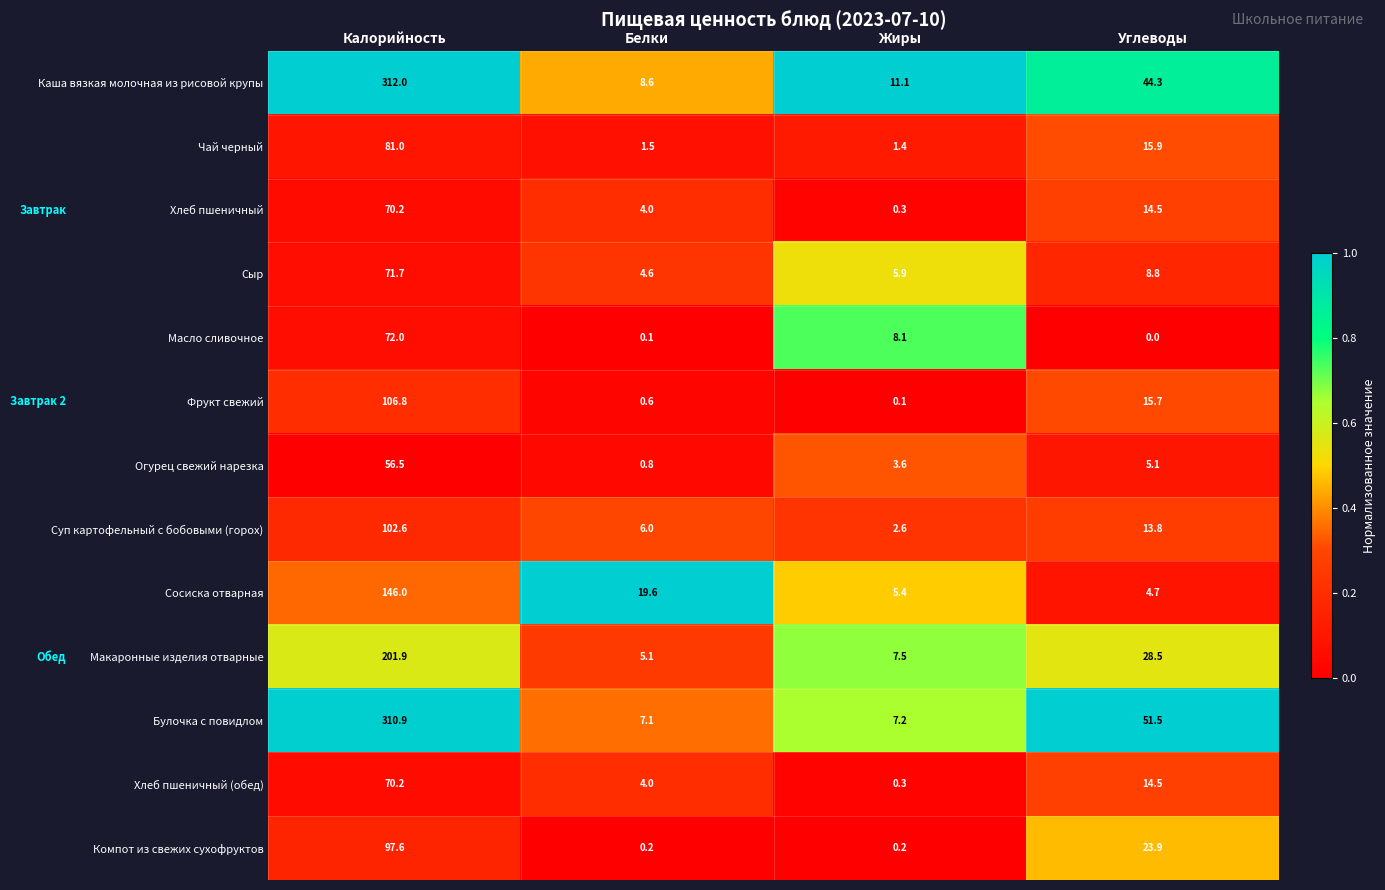

Is it true that Каша вязкая молочная из рисовой крупы equals 5.8 at Жиры?

False